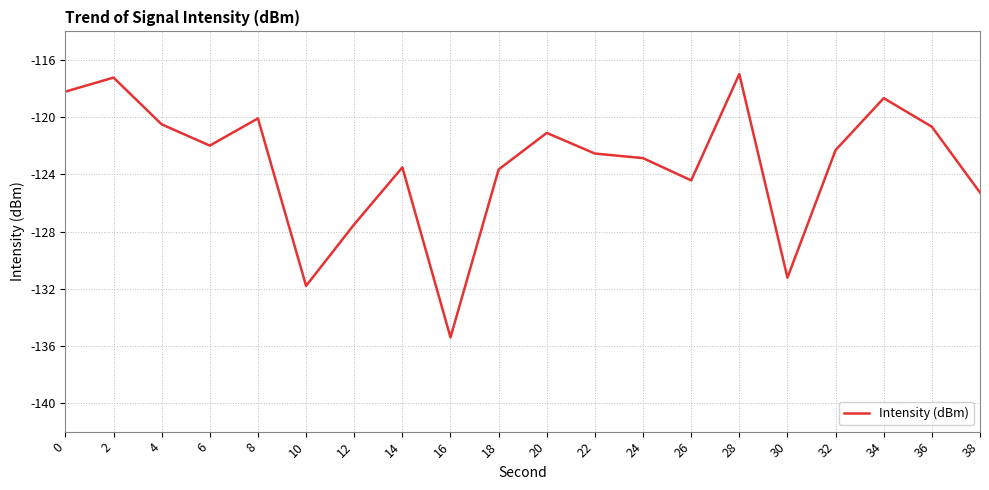

What is the greatest value displayed?

-117.0